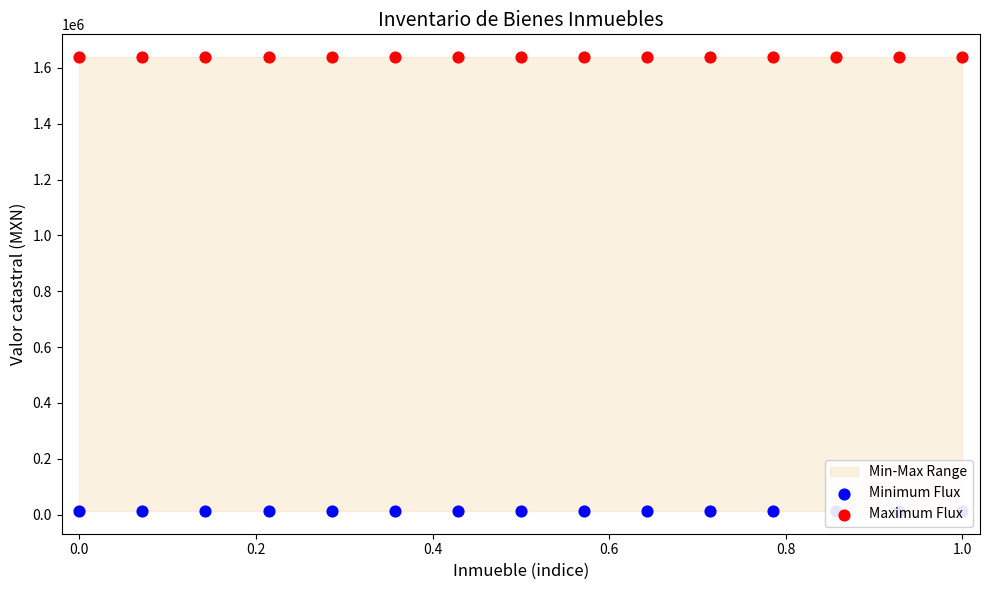

What is the total value across all series at 0.8?

1651684.2